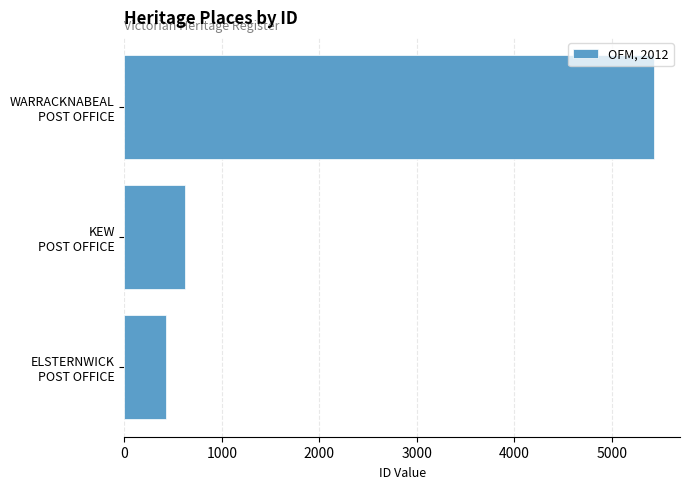

Rank the categories by value from lowest to highest.

ELSTERNWICK
POST OFFICE, KEW
POST OFFICE, WARRACKNABEAL
POST OFFICE